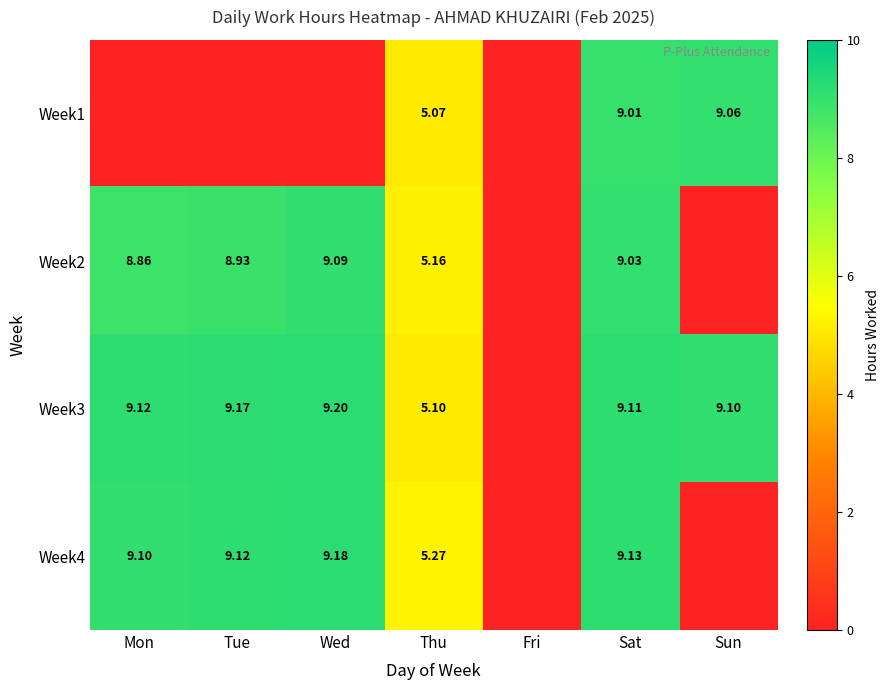

Is the value of Week4 at Thu greater than the value of Week3 at Sun?

No